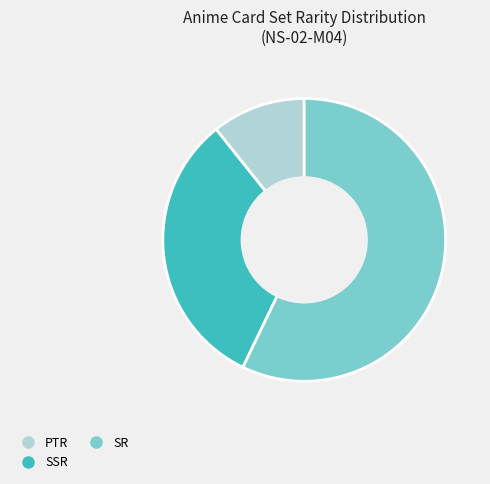

Do SSR and SR together represent more than half of the pie?

Yes